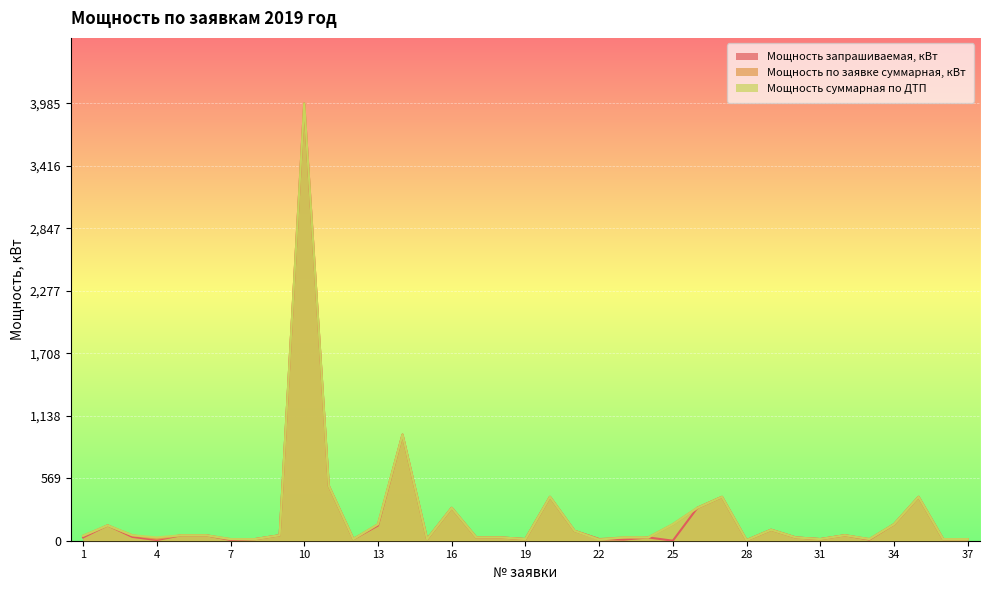

What value does the Мощность суммарная по ДТП series have at 15?

15.0